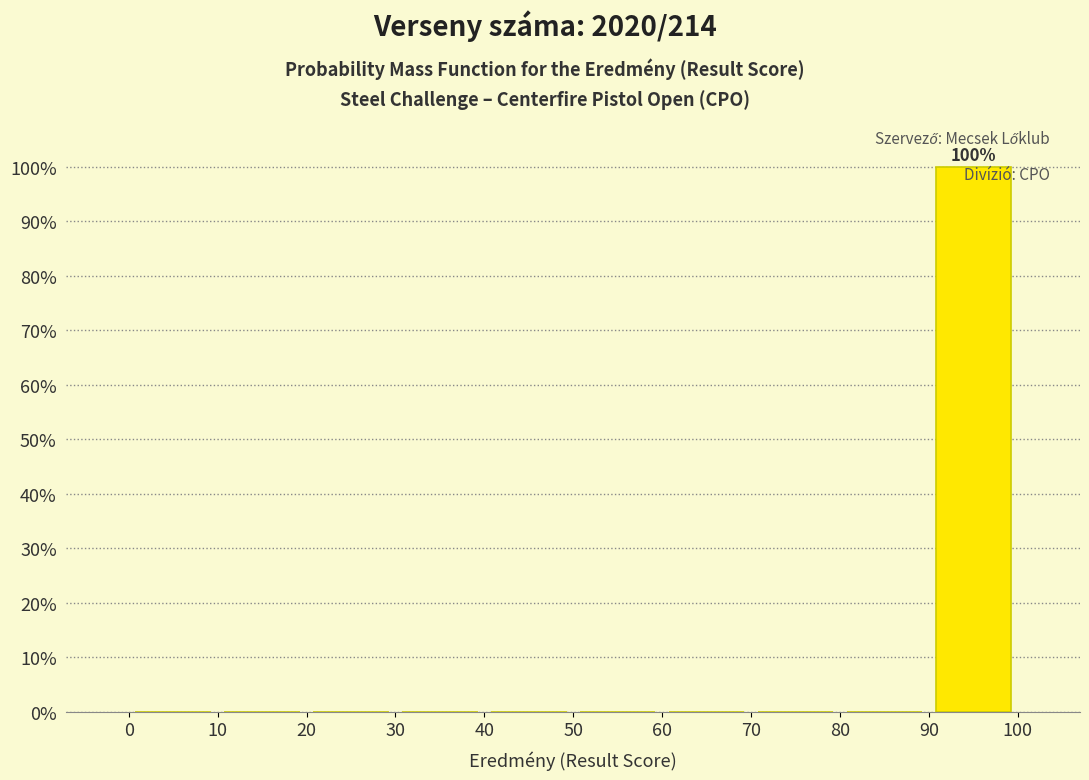

Which range on the x-axis has the tallest bar?

90 to 100